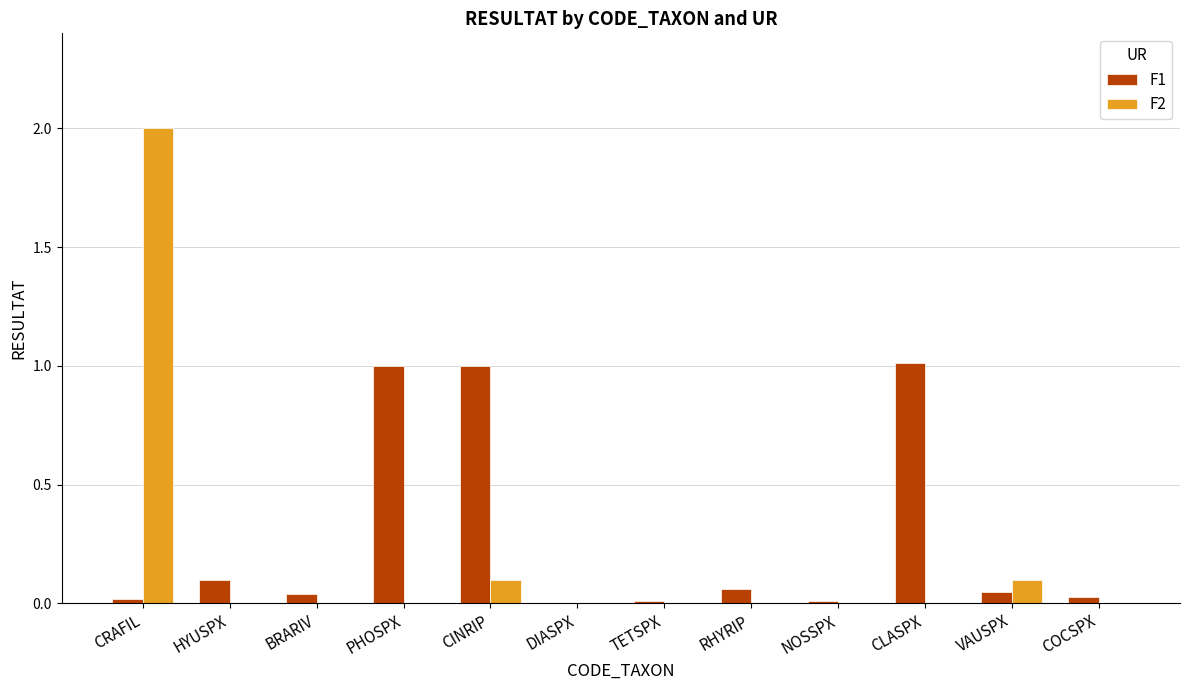

What is the sum of all F1 values?

3.3